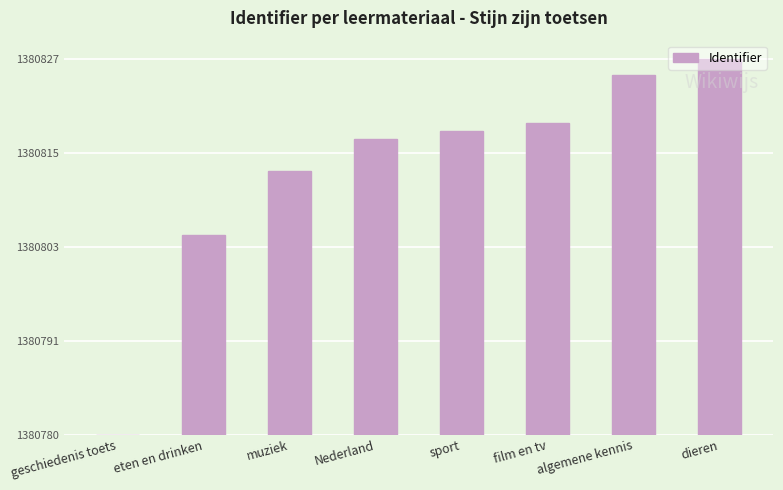

Which has a higher value, algemene kennis or dieren?

dieren